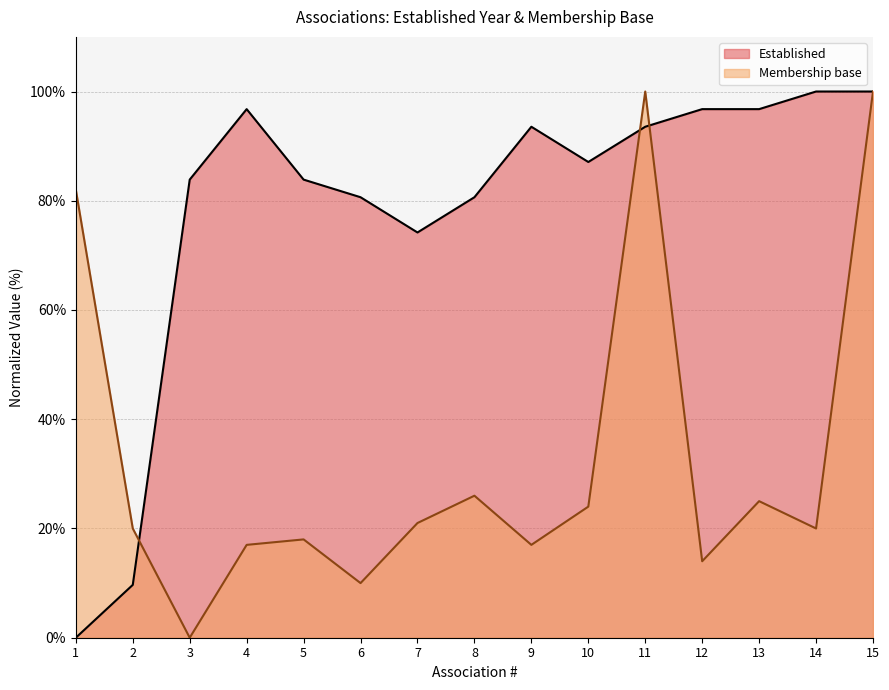

At 9, list the series in order from smallest to largest.

Membership base, Established